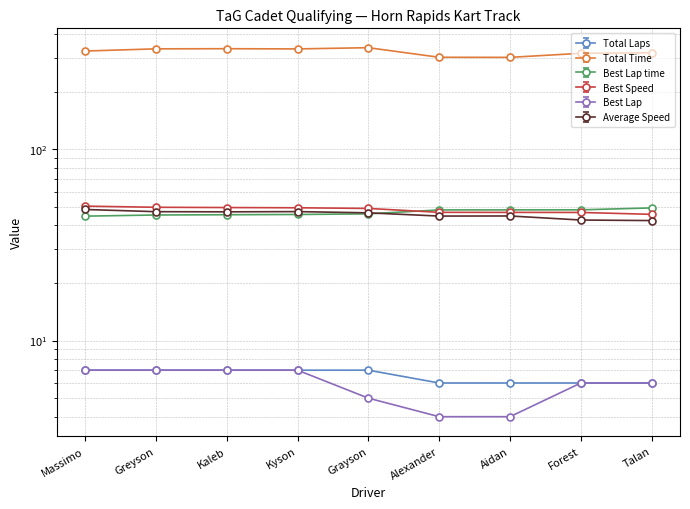

True or false: Total Laps has more than 1 points higher than both neighbors.

False